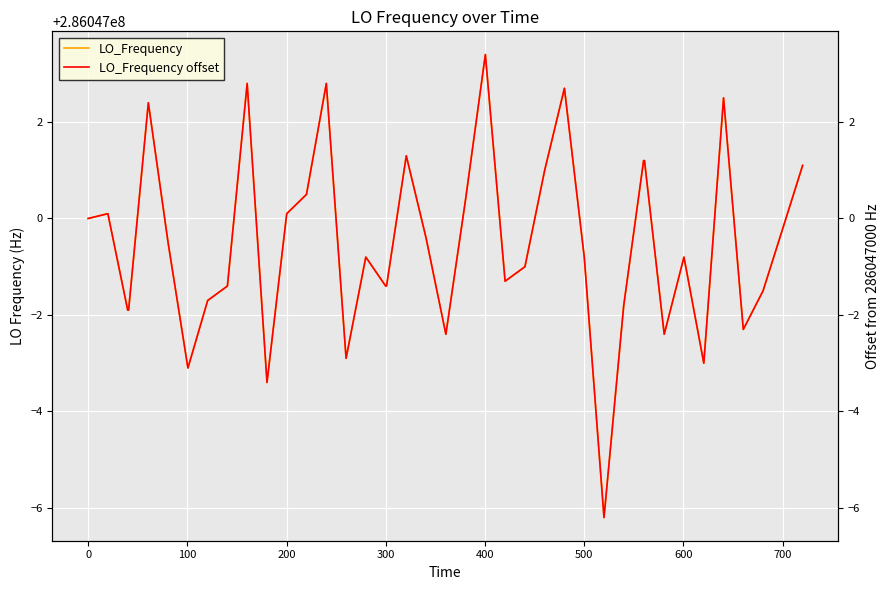

True or false: LO_Frequency offset and LO_Frequency intersect in this chart.

False